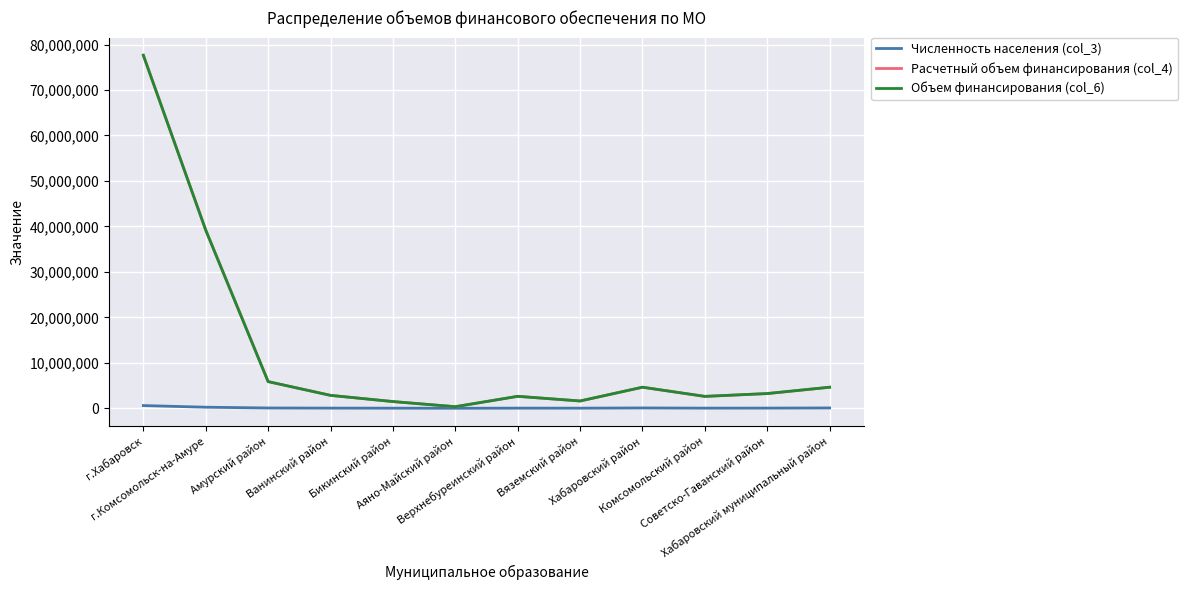

Does the chart display data point markers on the line(s)?

No